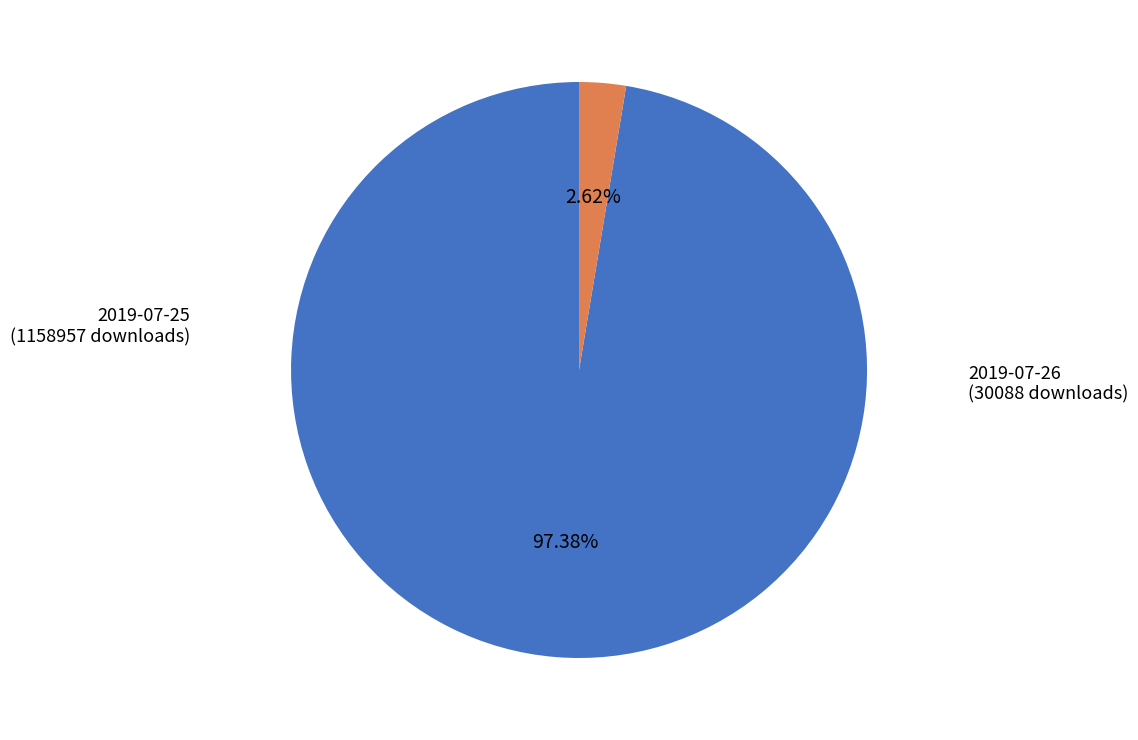

Rank the categories by value from highest to lowest.

2019-07-25 (1158957 downloads), 2019-07-26 (30088 downloads)